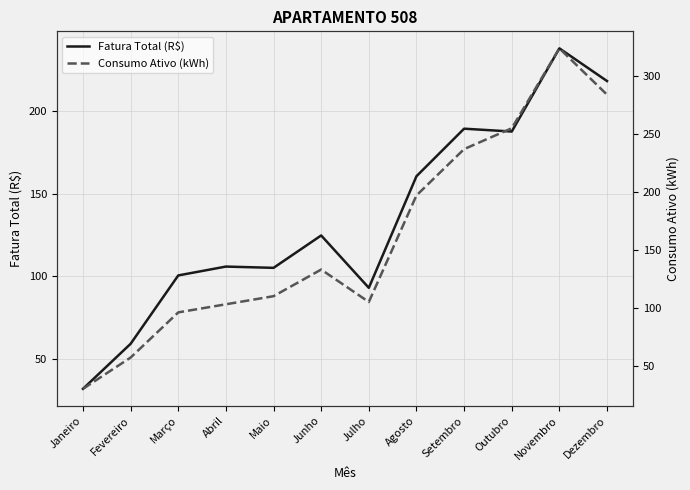

What is the total value across all series at Setembro?

426.2